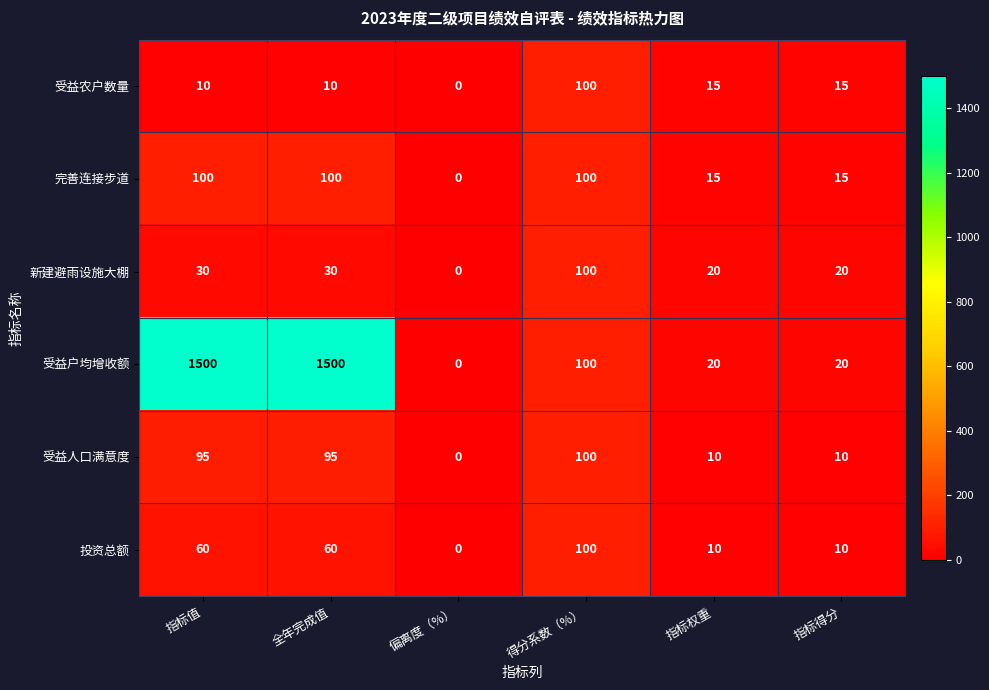

How many positive values does the 受益农户数量 series have?

5